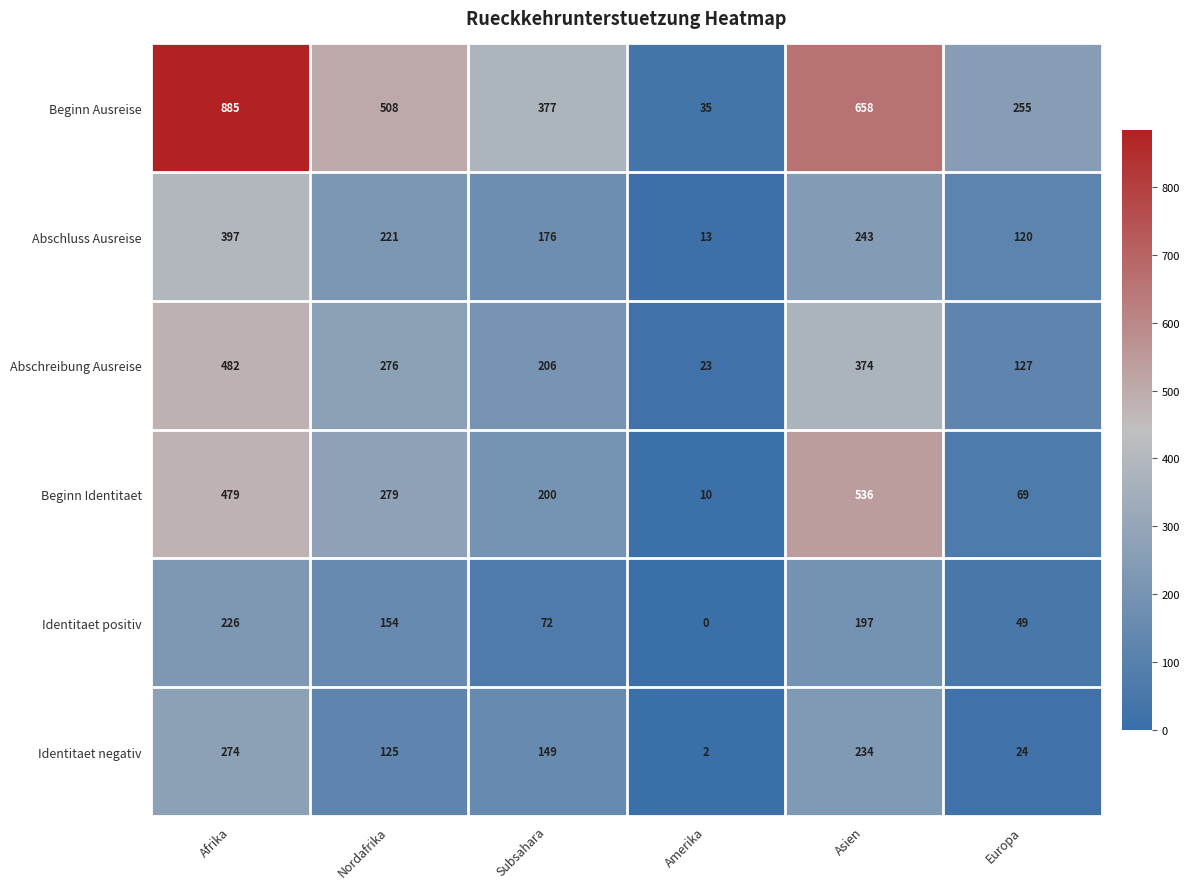

Is it true that Abschreibung Ausreise equals 39 at Amerika?

False